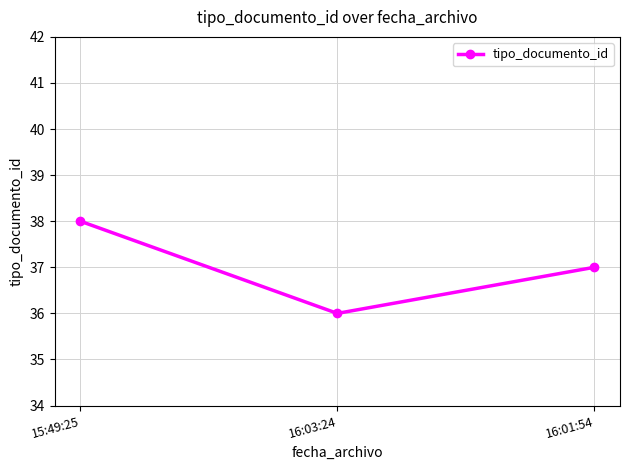

List the labels in order of value, largest first.

15:49:25, 16:01:54, 16:03:24